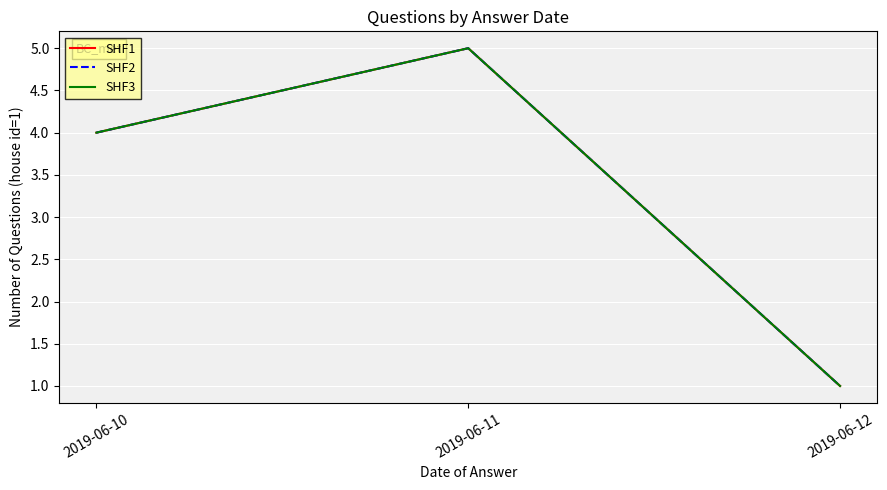

What is the minimum value shown in the chart?

1